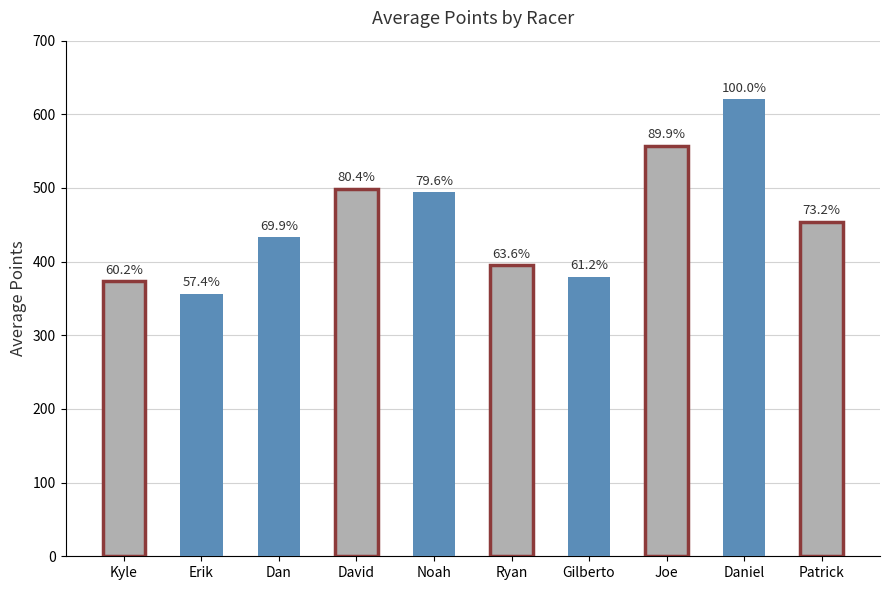

The value at Kyle is 197.4. True or false?

False